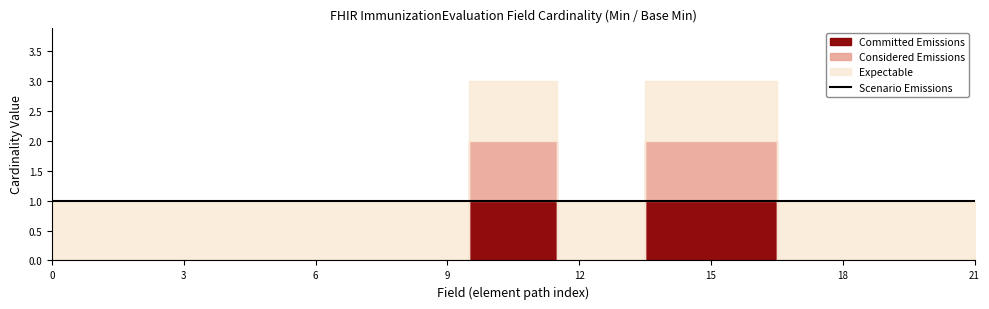

True or false: Min (field) has a value of 0 at ImmunizationEvaluation.implicitRules.

False